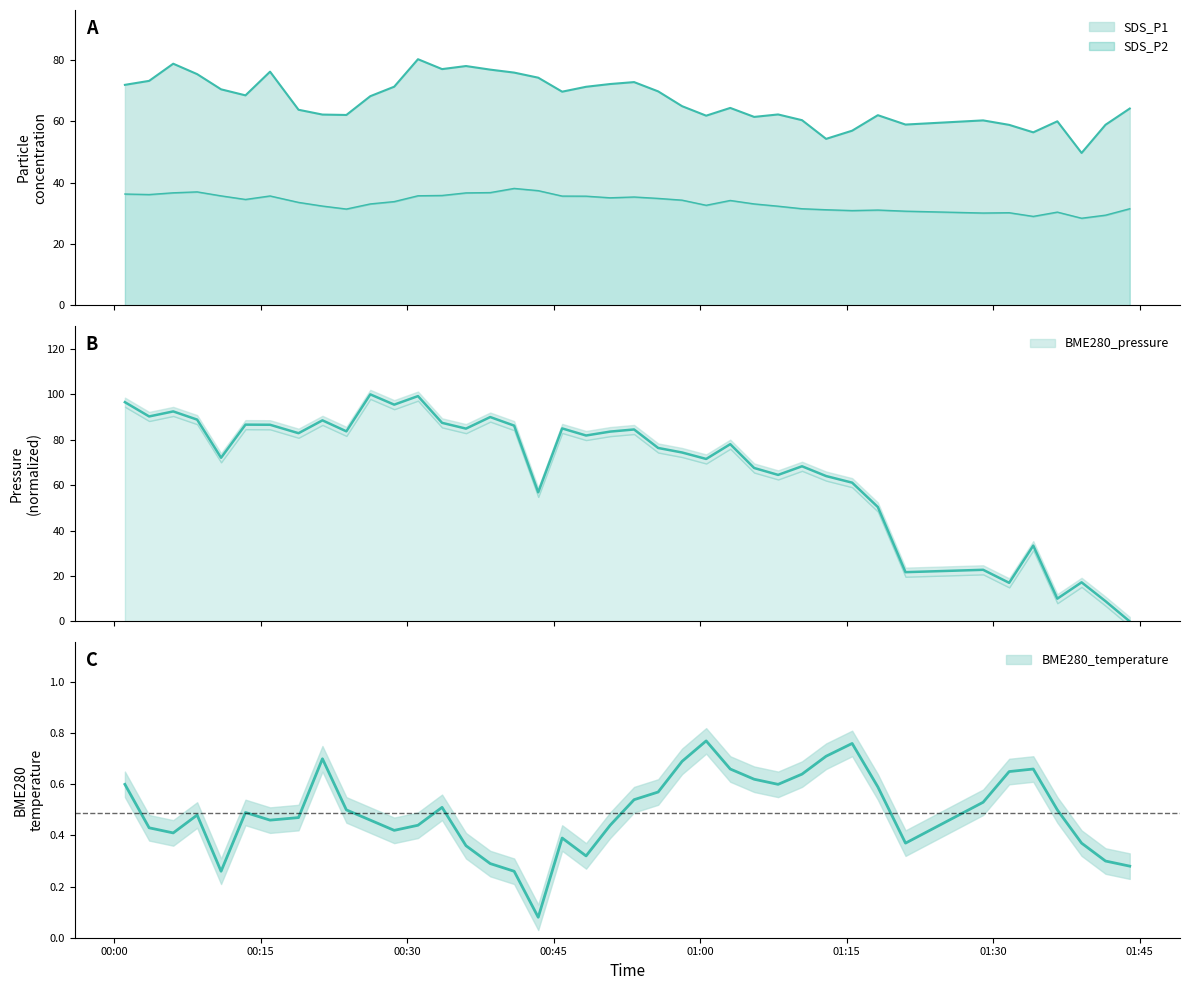

Which series has the widest spread of values?

BME280_pressure